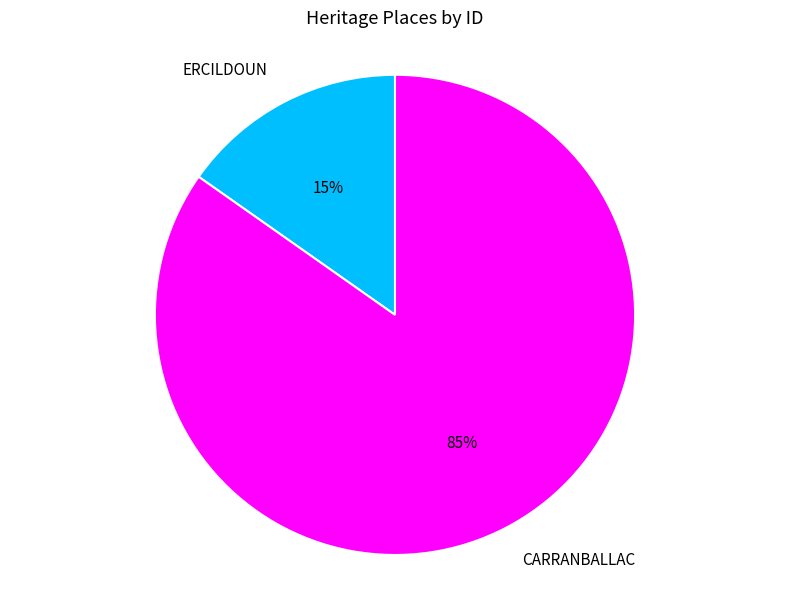

Approximately how many times larger is the value at ERCILDOUN compared to CARRANBALLAC?

0.2